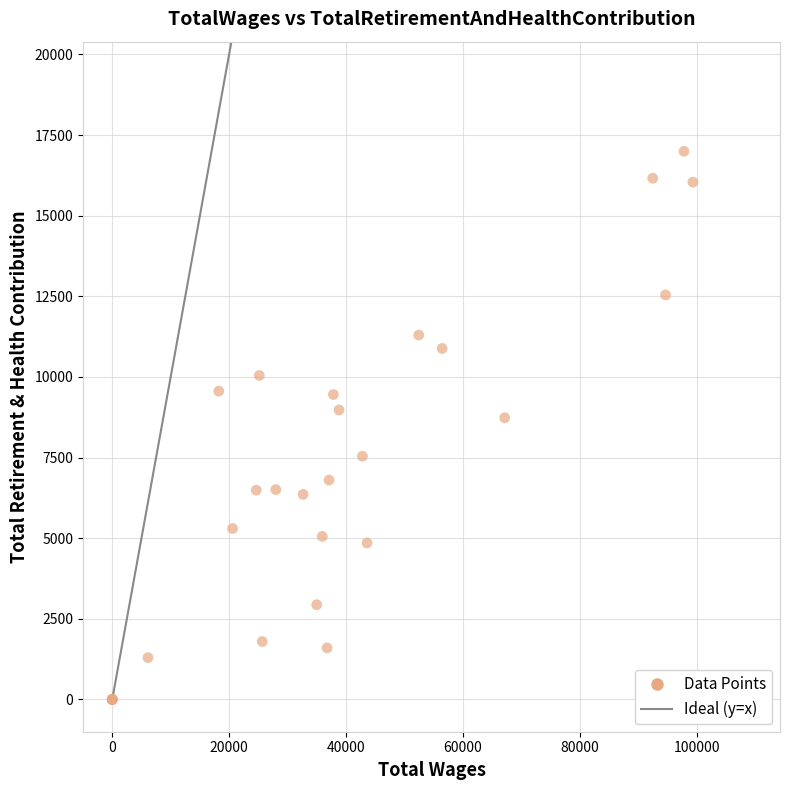

What Y value in the scatter plot is closest to 8498?

8735